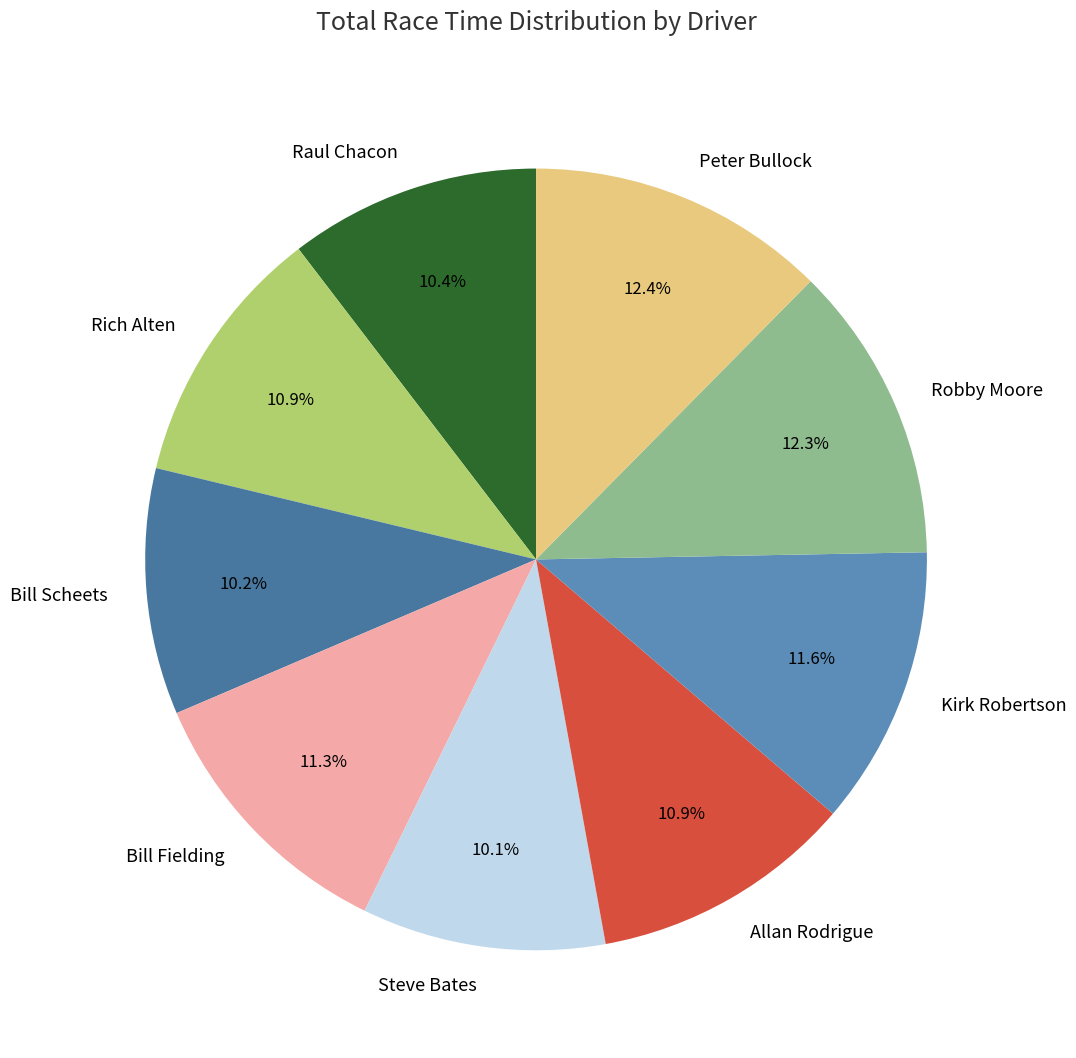

Is it true that Allan Rodrigue is 24% of the pie?

False